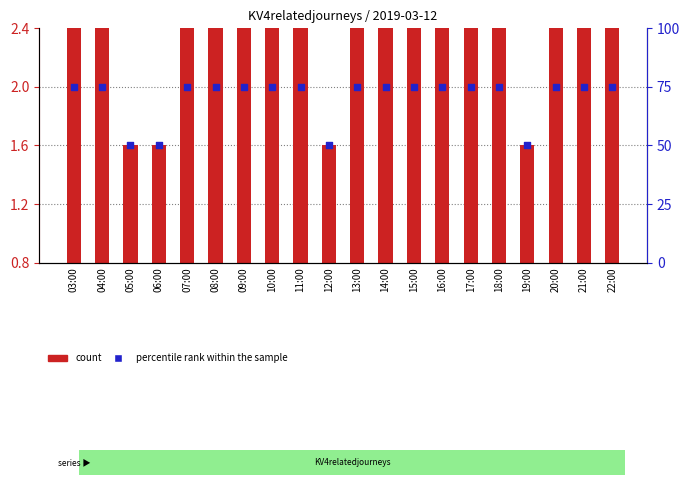

What is the total value across all series at 13:00?

77.4